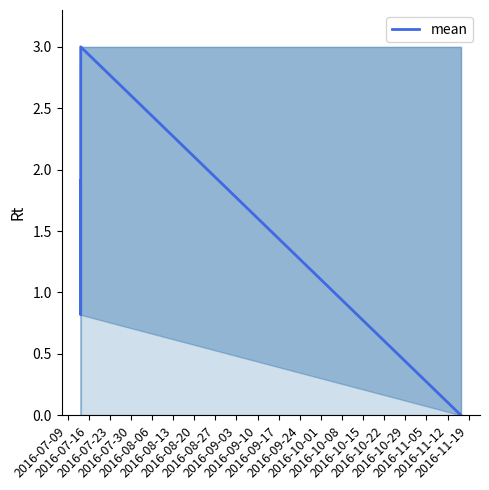

Count the number of categories in the chart.

6